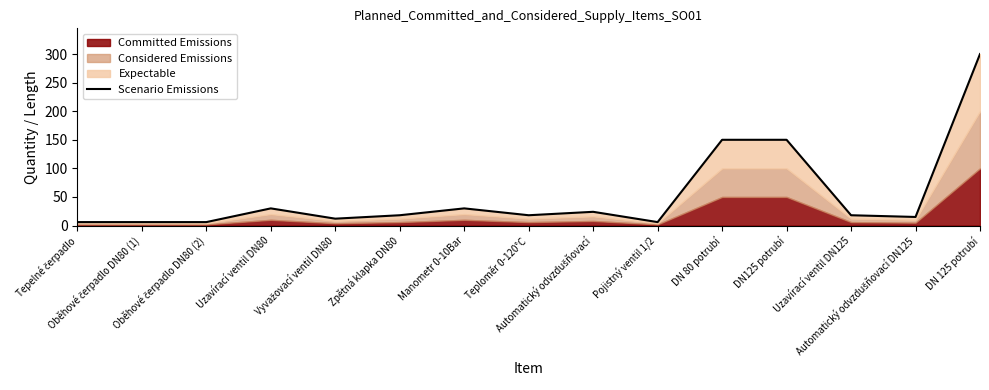

What is the difference between the second highest and minimum values?

144